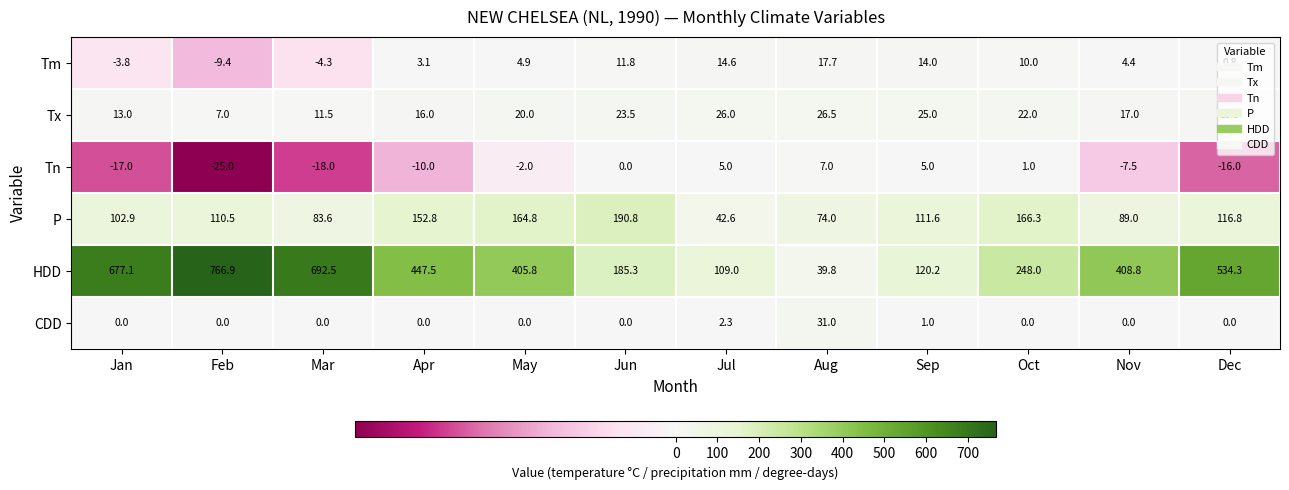

Where does the P series first go above 111?

Apr